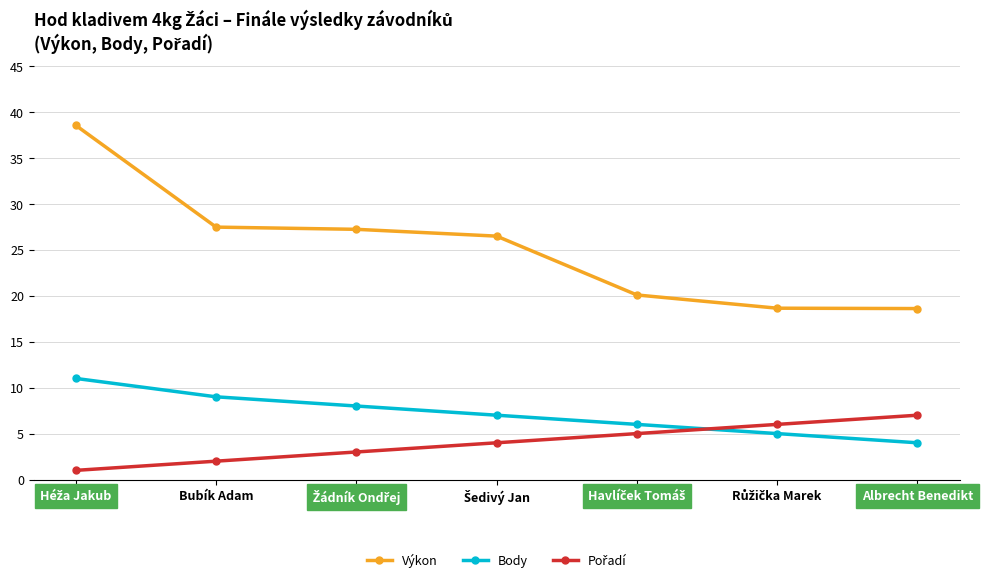

True or false: Body and Výkon cross at least once.

False